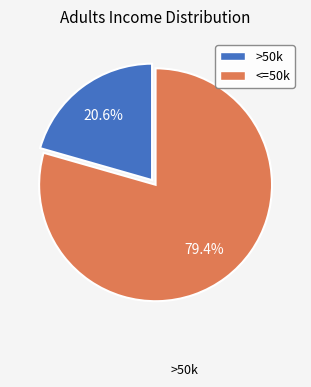

Is there any slice that represents more than half of the pie?

Yes